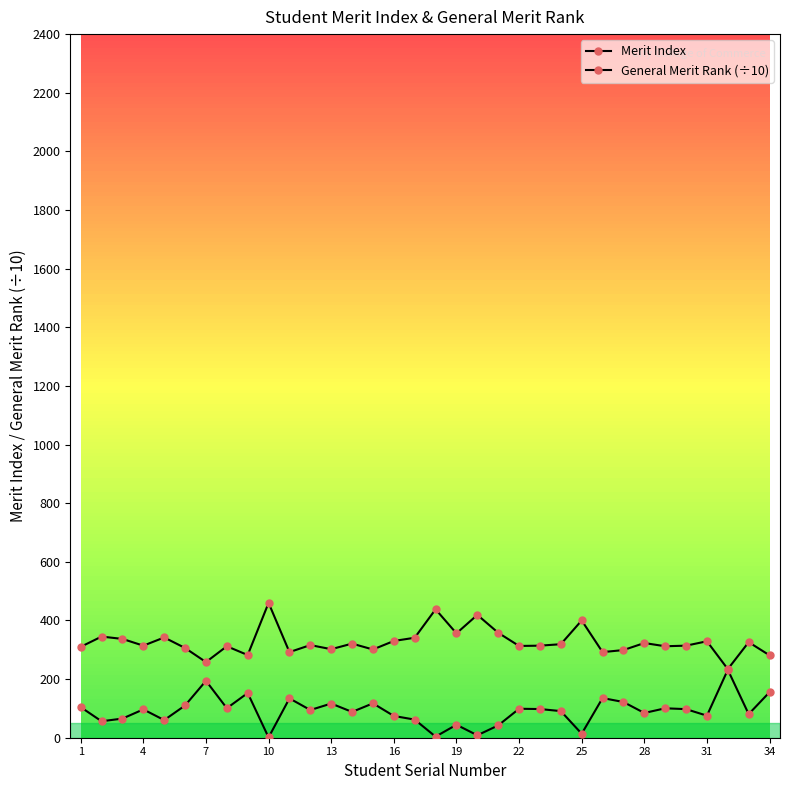

Count the number of data series in this chart.

2